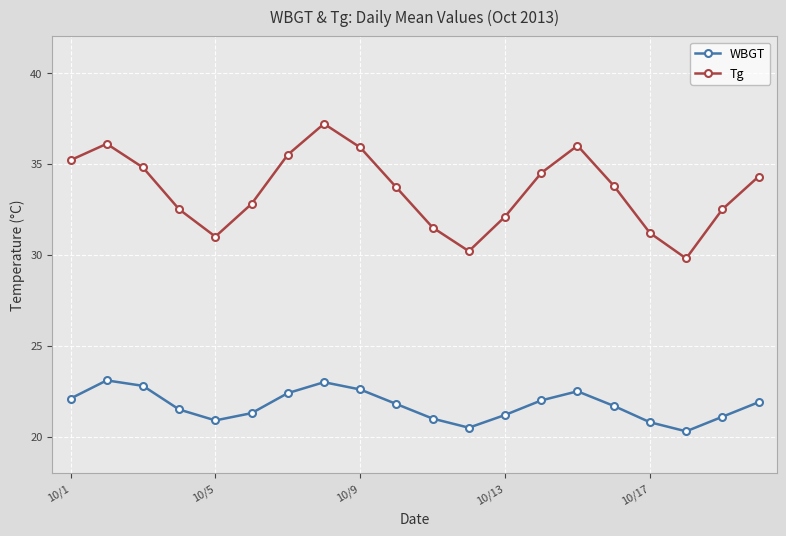

What is the value of the Tg point at the 2nd from the left?

36.1